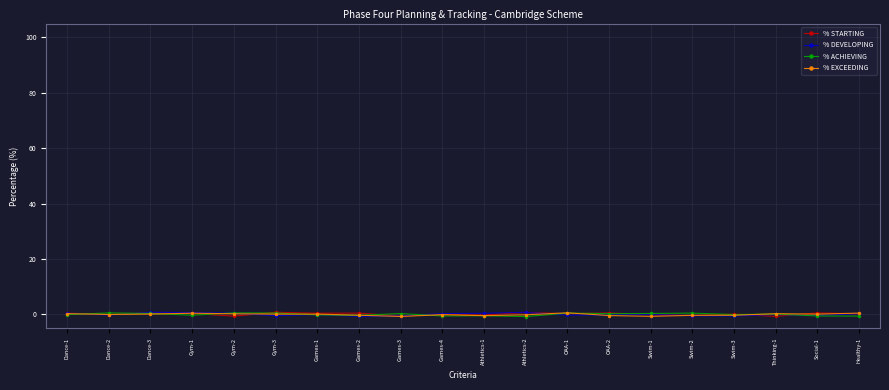

True or false: % DEVELOPING has more than 0 interior local peaks.

True